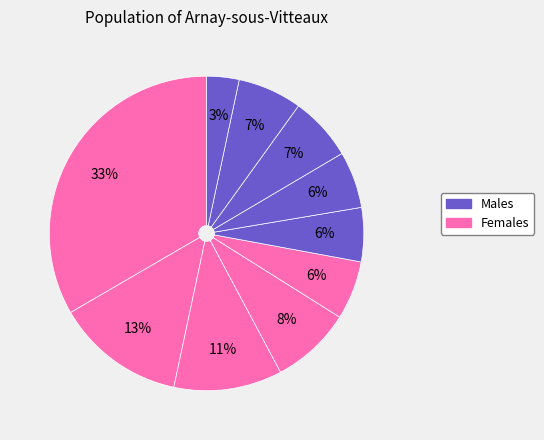

How many slices are in this pie chart?

10